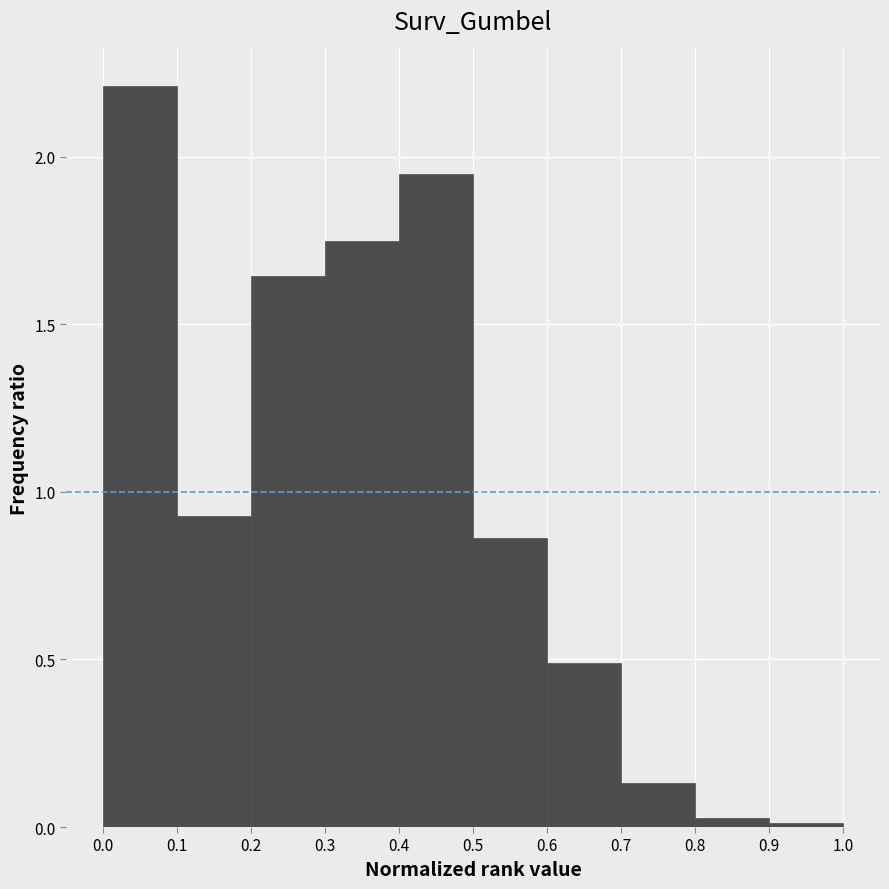

Reading left to right, transcribe this chart: for each bar, give the range it covers on the x-axis and its height. The values are not printed on the chart, so give them approximately, as read against the axis.

0.0 to 0.1: 2.20
0.1 to 0.2: 0.95
0.2 to 0.3: 1.65
0.3 to 0.4: 1.75
0.4 to 0.5: 1.95
0.5 to 0.6: 0.85
0.6 to 0.7: 0.50
0.7 to 0.8: 0.15
0.8 to 0.9: under 0.05
0.9 to 1.0: under 0.05